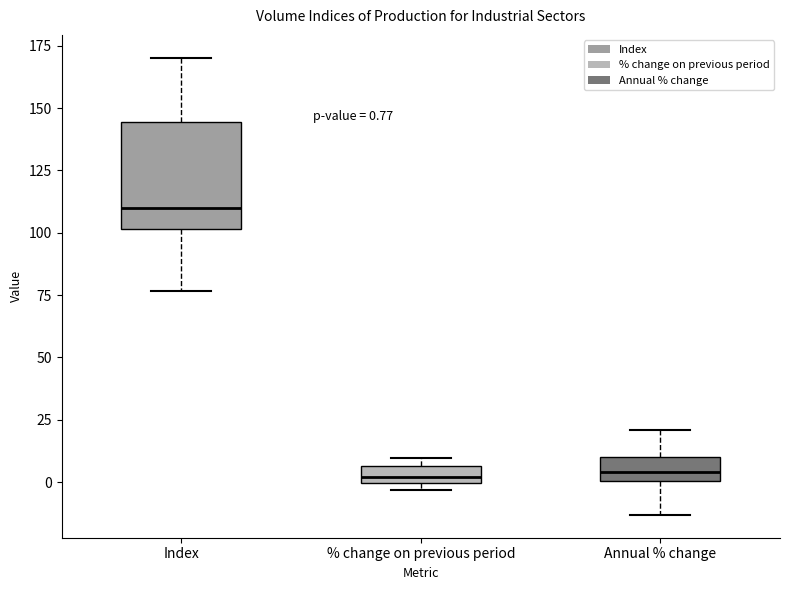

Which box has the highest median line?

Index